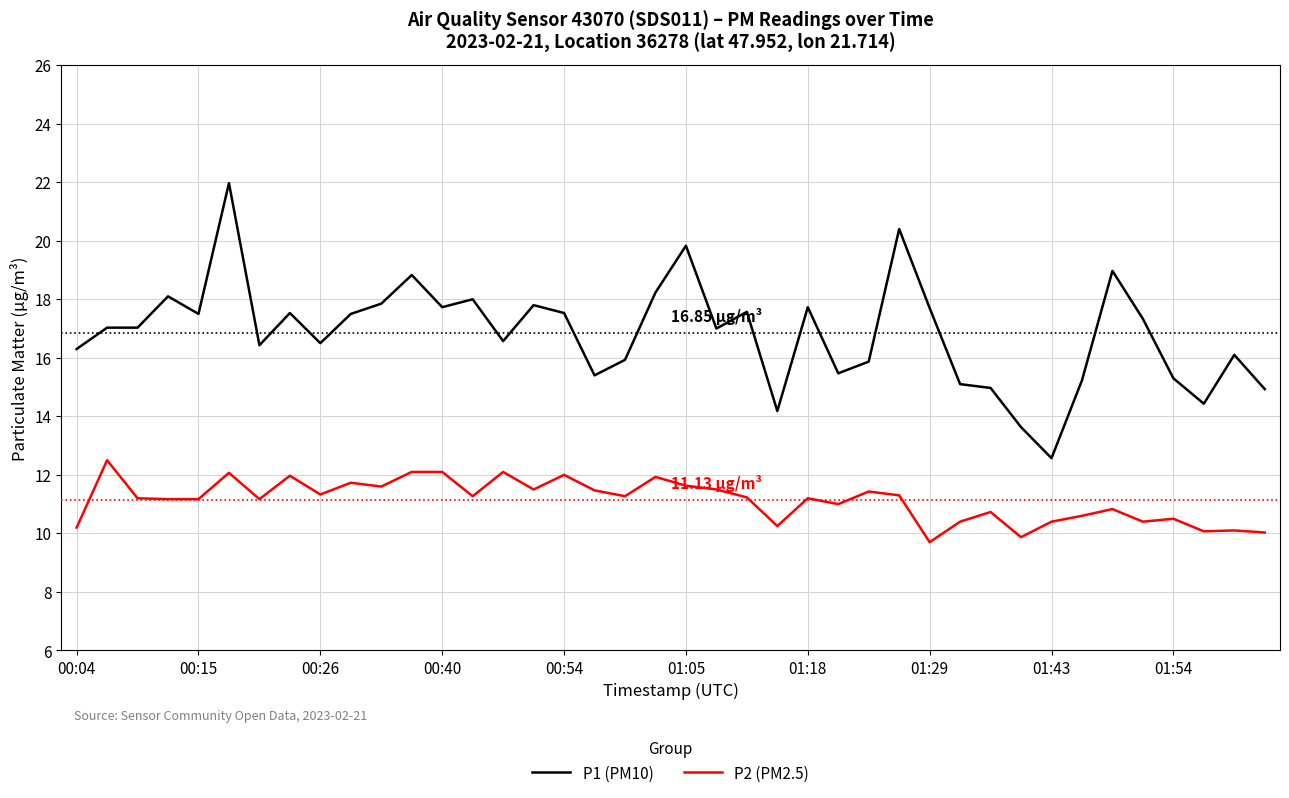

What is the average value of the P1 (PM10) series?

16.9